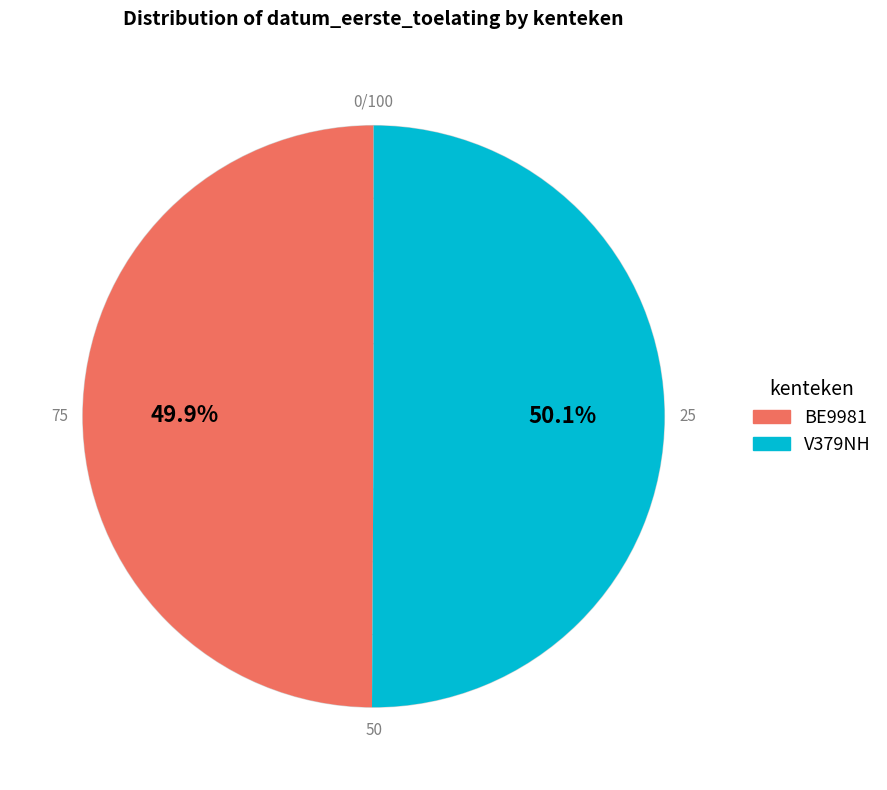

What percentage is NOT represented by BE9981?

50.1%